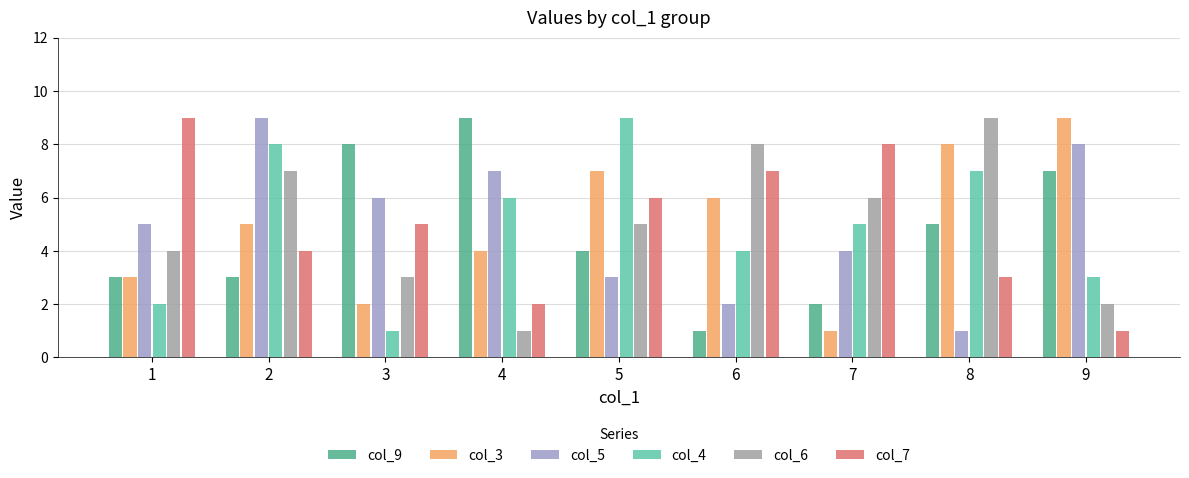

How many col_3 values are between 3 and 7?

5